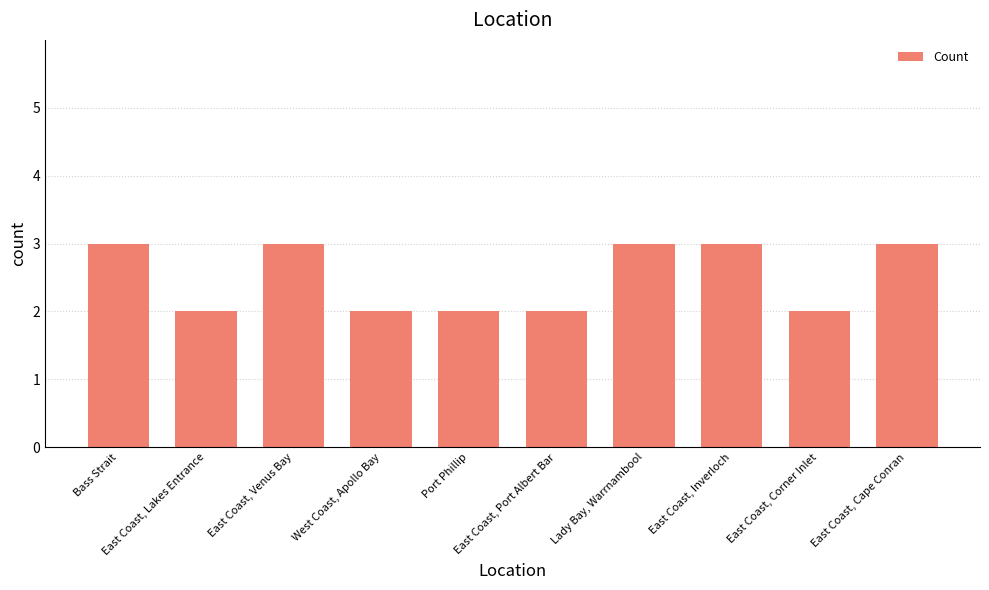

How many data points are less than 3?

5